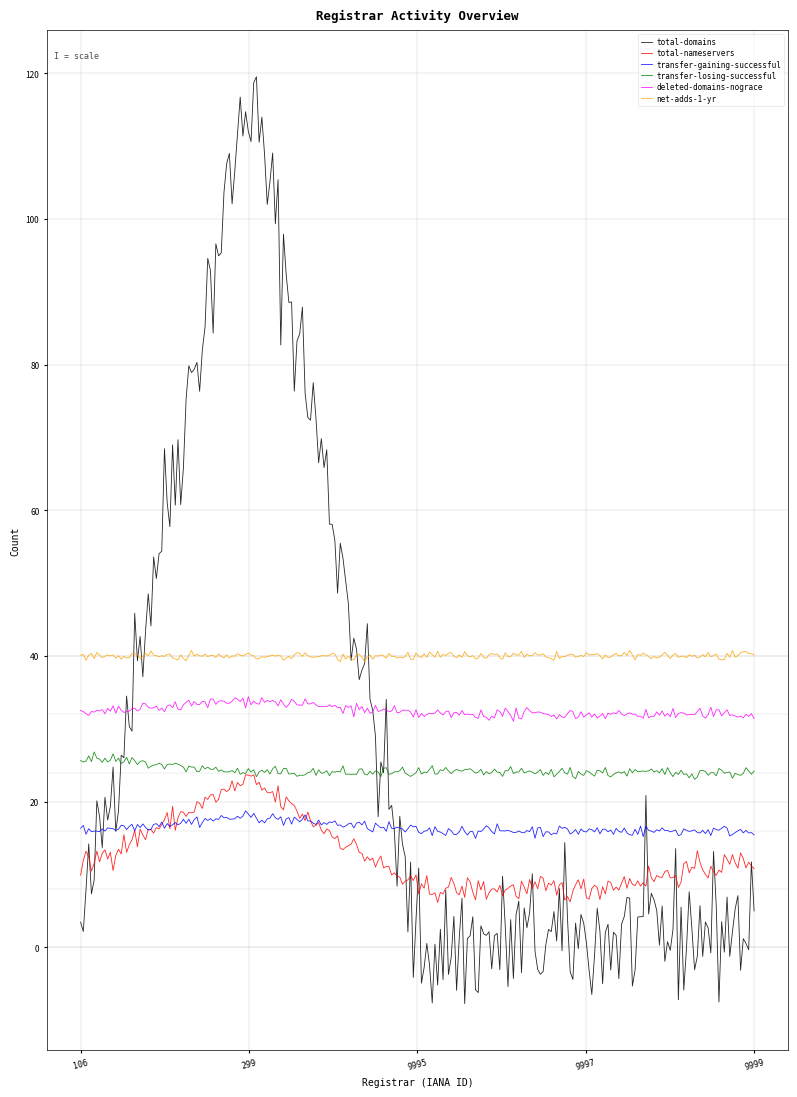

Which series has the largest total across all categories?

net-adds-1-yr